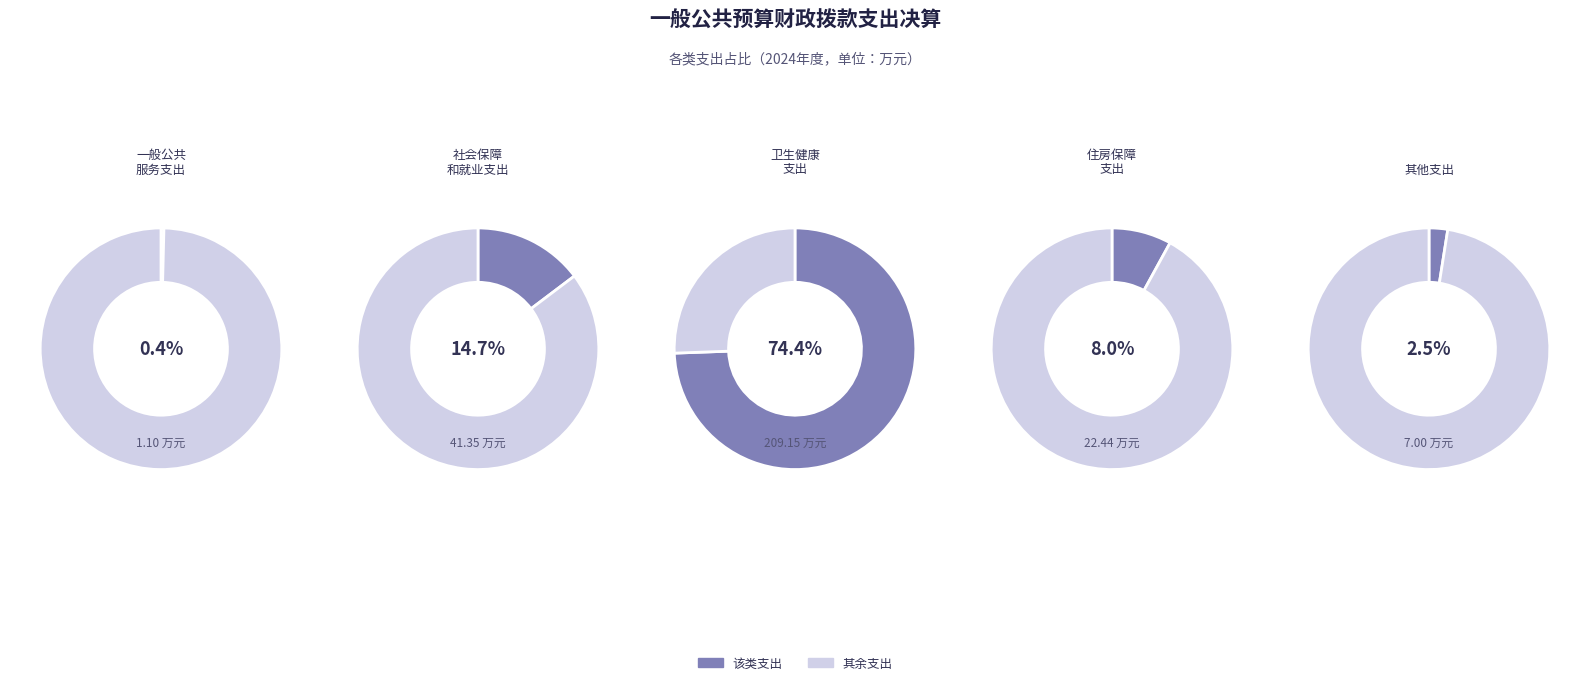

To the nearest percent, what percentage of the pie is 其他支出?

2%